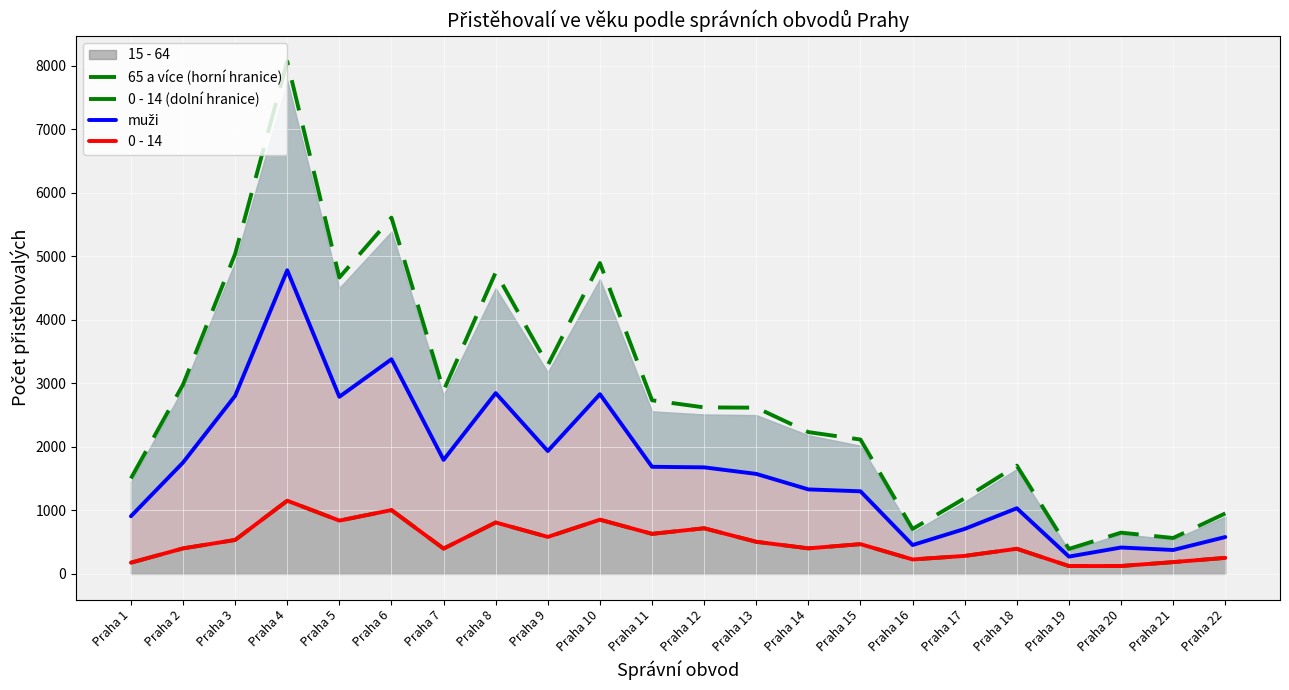

How many data points does each series have?

22